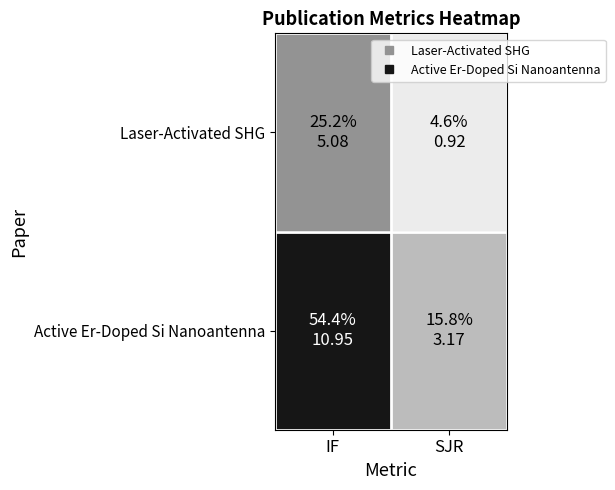

Which has a higher value, SJR or IF?

IF